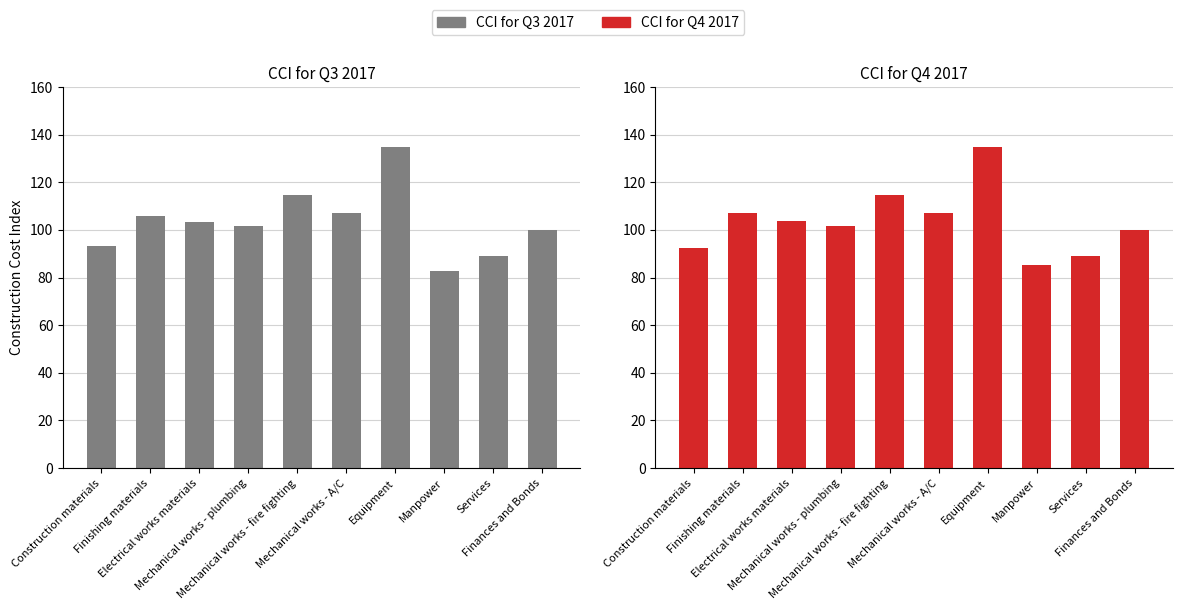

The CCI for Q3 2017 series shows 201.2 at Mechanical works - fire fighting. True or false?

False